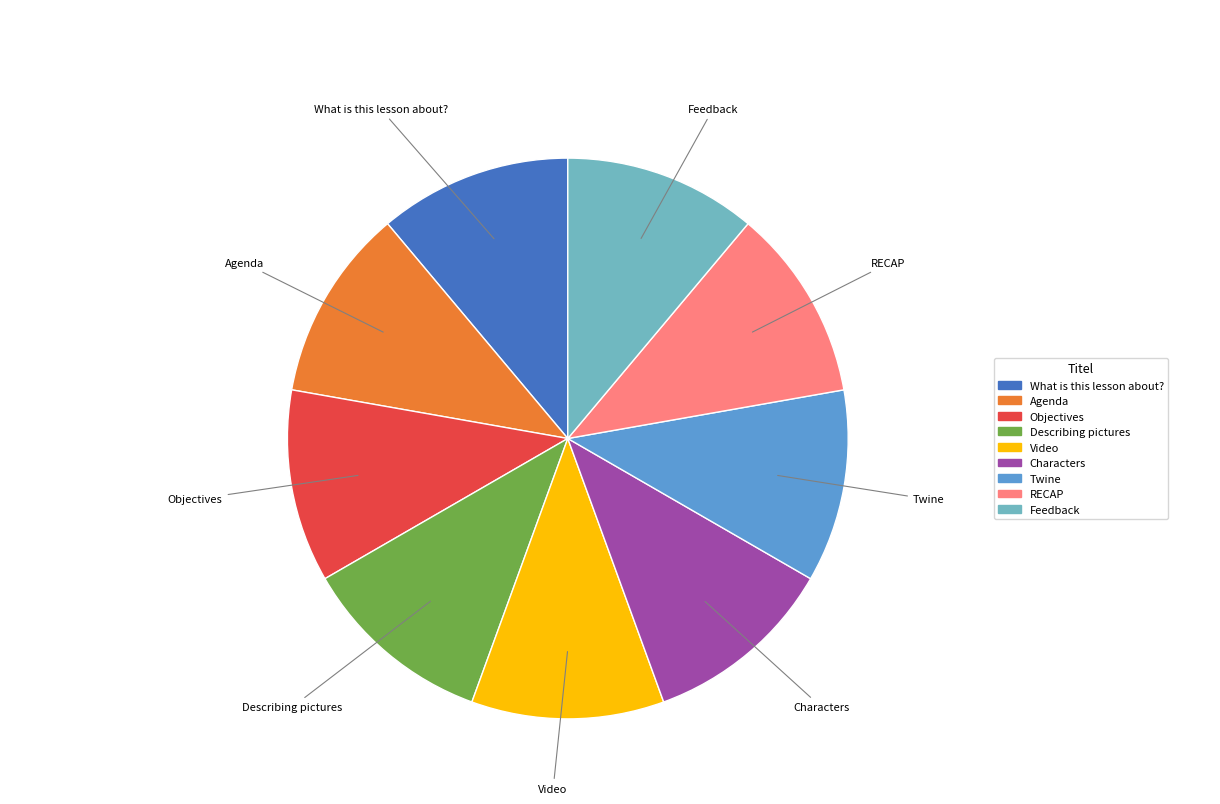

Do Twine and Describing pictures together represent more than half of the pie?

No